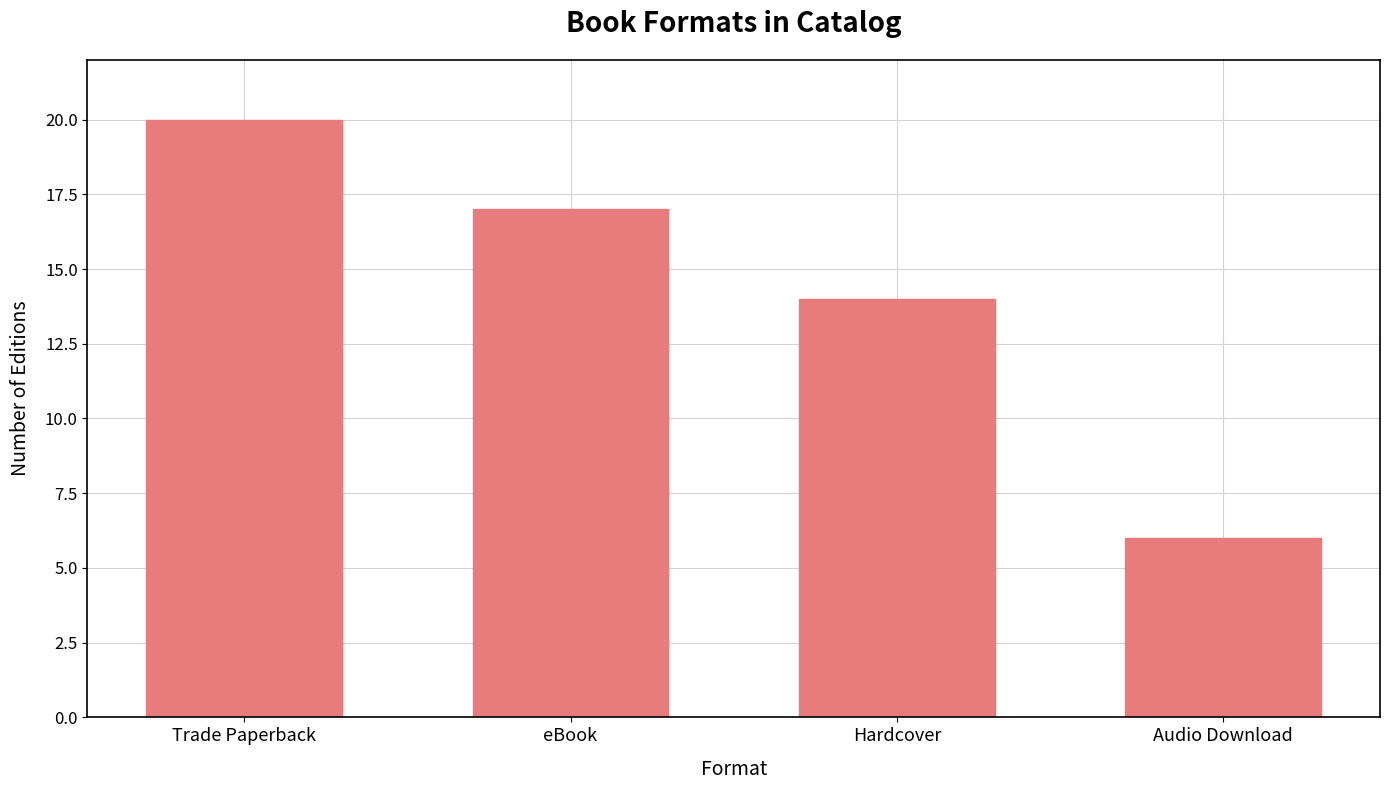

List the labels in order of value, smallest first.

Audio Download, Hardcover, eBook, Trade Paperback